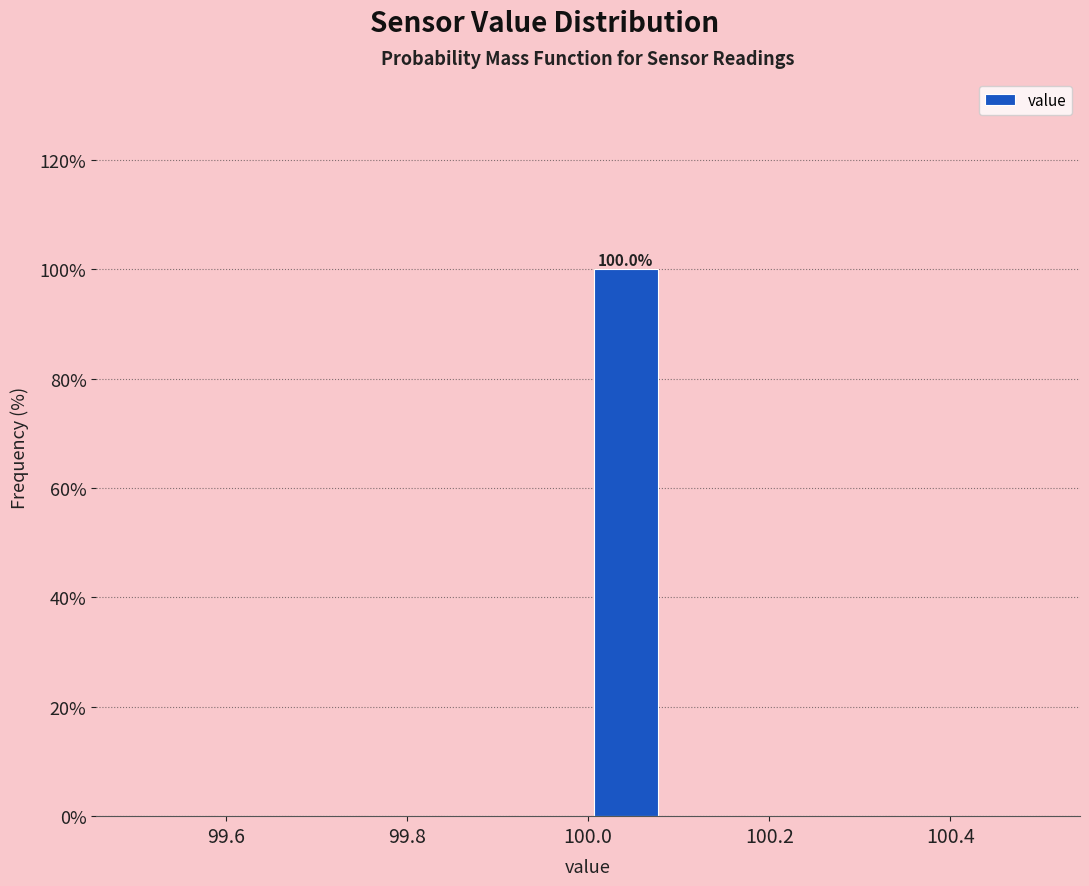

Over which range of the x-axis is the bar tallest?

100.00 to 100.08